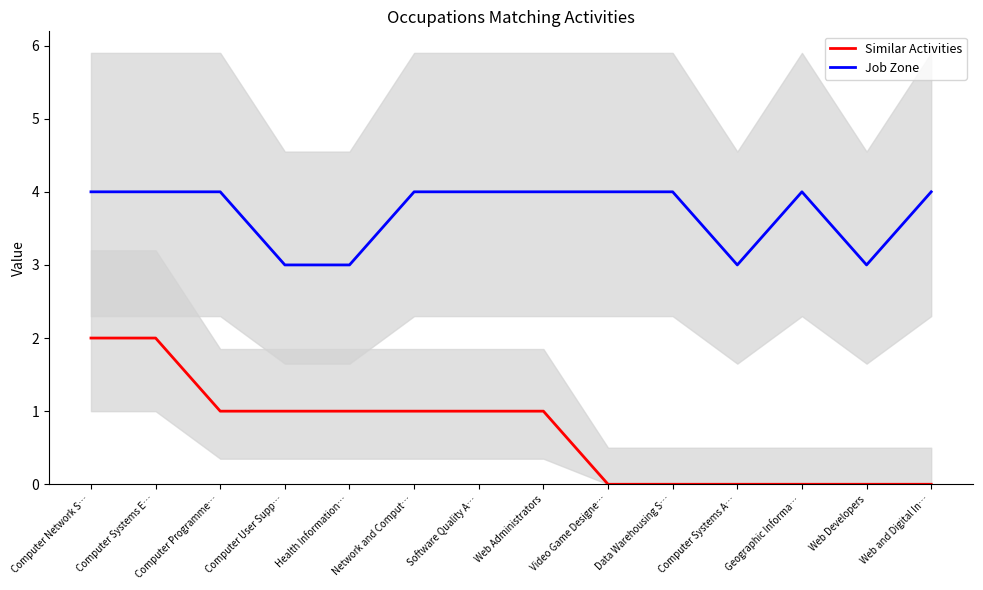

At which label does Similar Activities reach its minimum?

Video Game Designe…